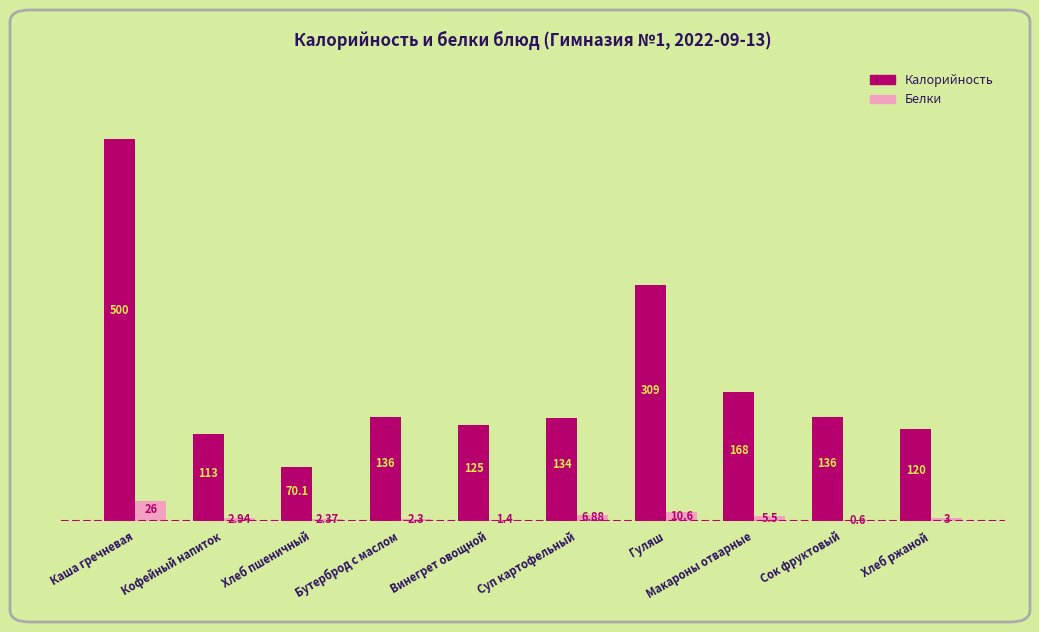

Is the value of Белки at Хлеб пшеничный greater than the value of Калорийность at Винегрет овощной?

No